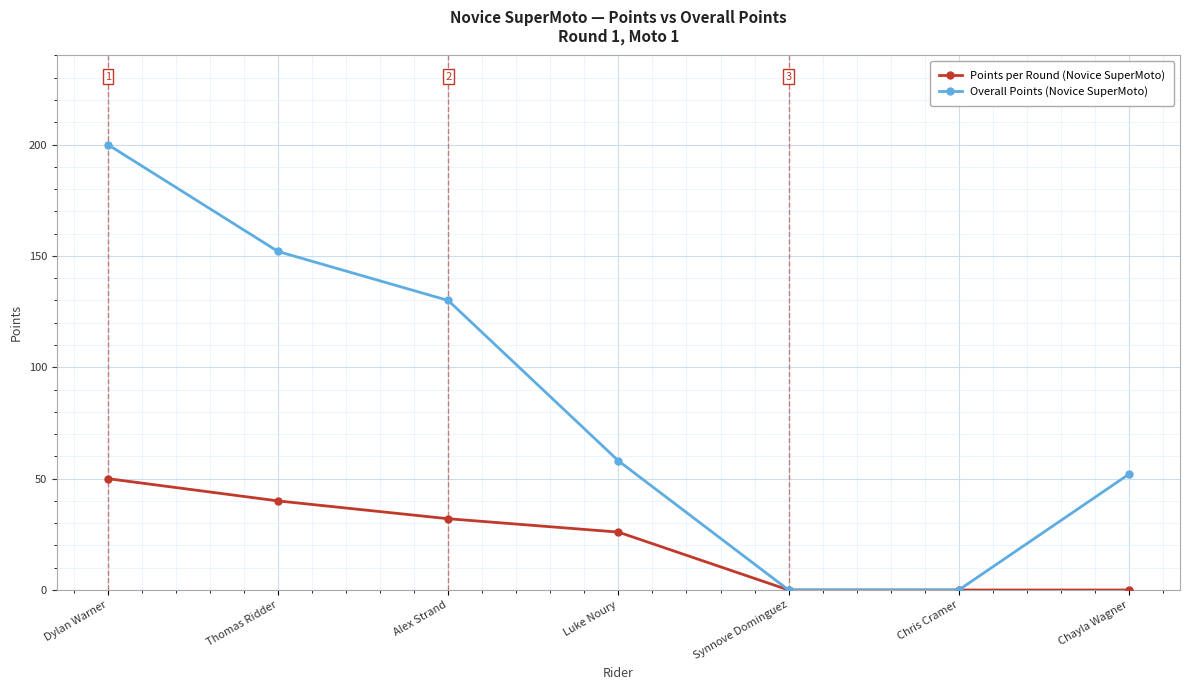

What is the difference between the second highest and minimum values in the Overall Points (Novice SuperMoto) series?

152